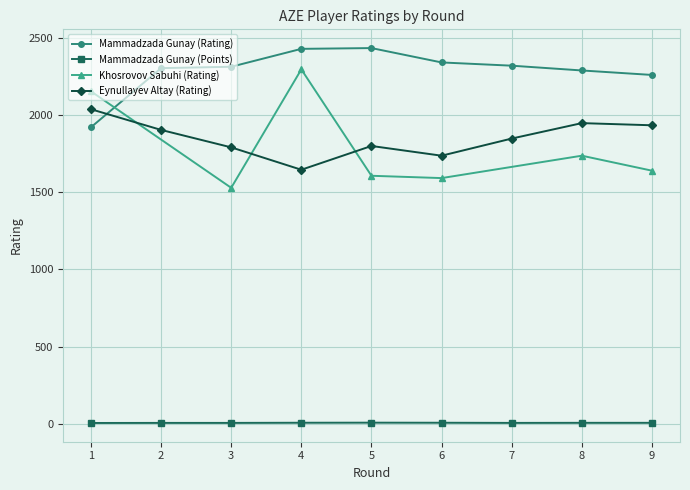

True or false: Mammadzada Gunay (Rating) has more than 0 points higher than both neighbors.

True